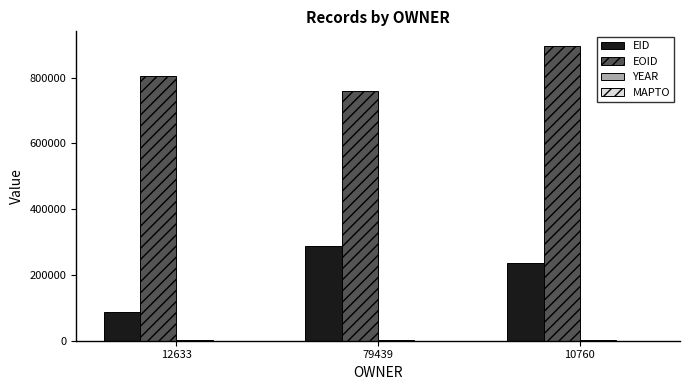

Which series has the widest spread of values?

EID